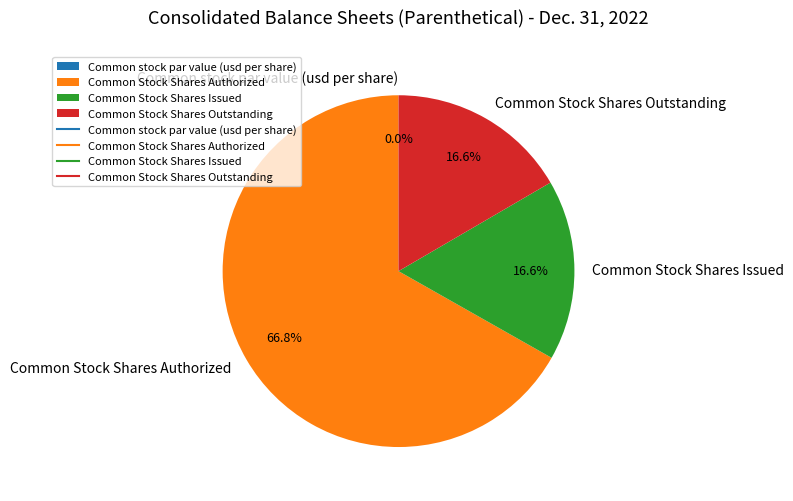

What percentage is NOT represented by Common Stock Shares Authorized?

33.2%